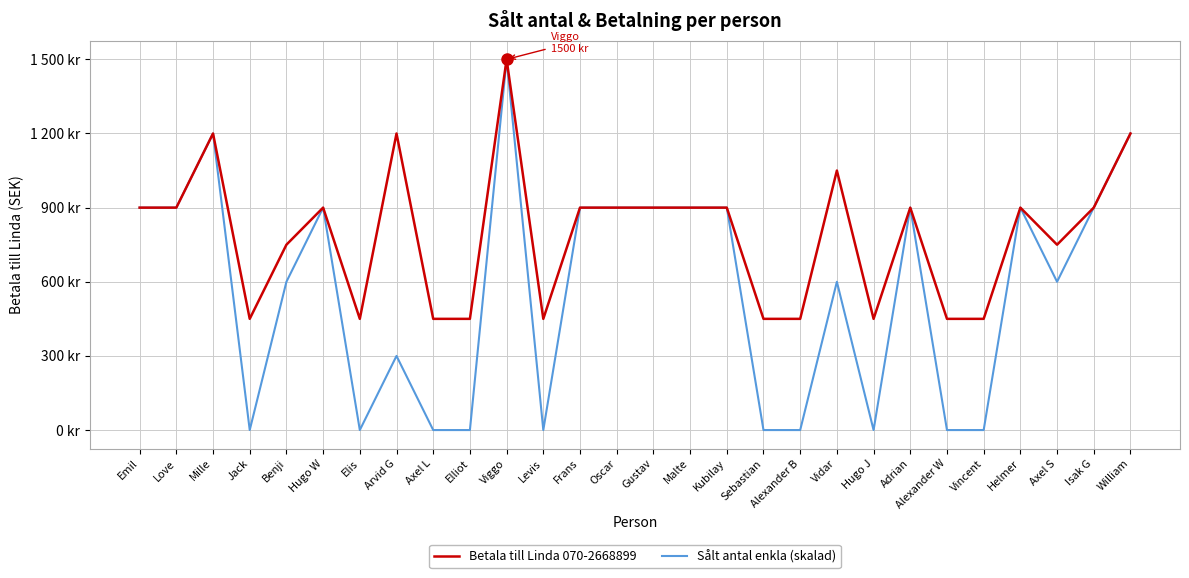

What is the maximum value shown in the chart?

1500